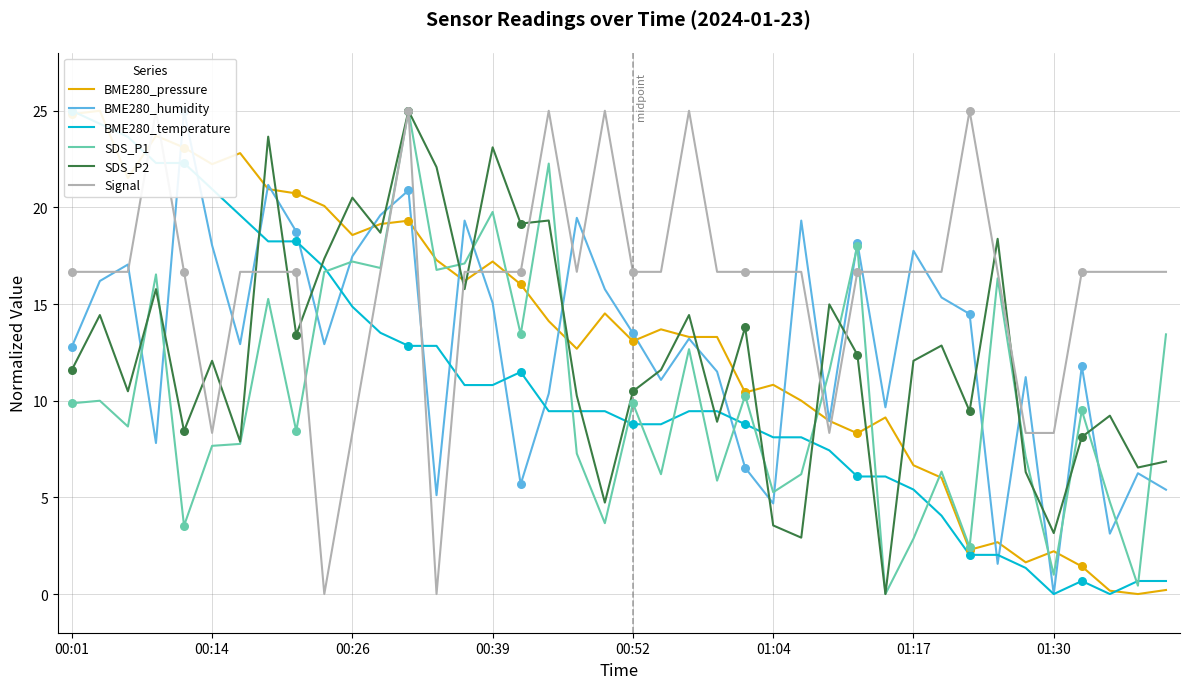

What are all the series names shown in the legend?

BME280_pressure, BME280_humidity, BME280_temperature, SDS_P1, SDS_P2, Signal